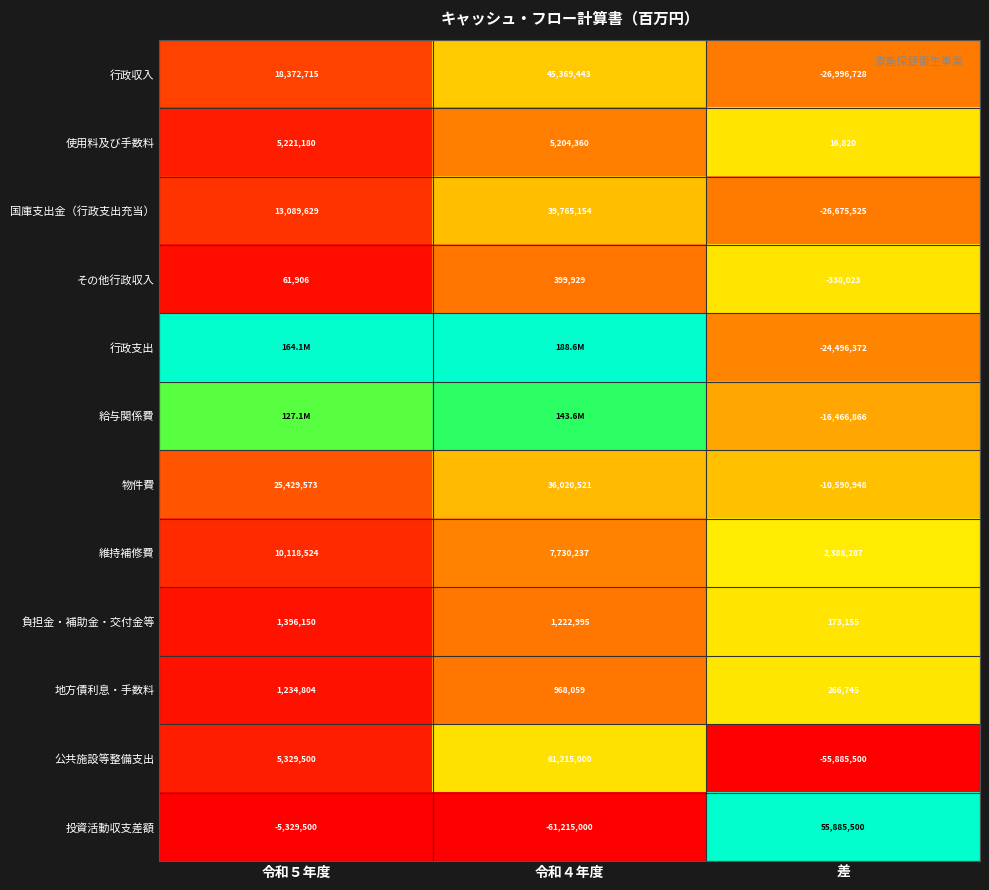

Is the value of 行政収入 at 差 greater than the value of その他行政収入 at 令和５年度?

No